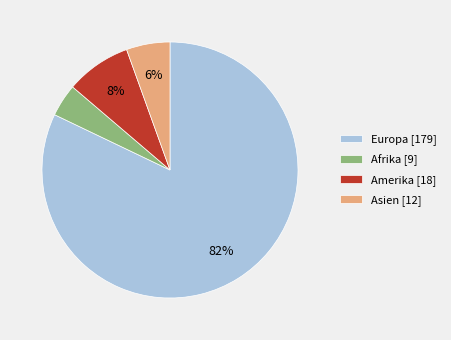

Count the number of slices in the pie.

4